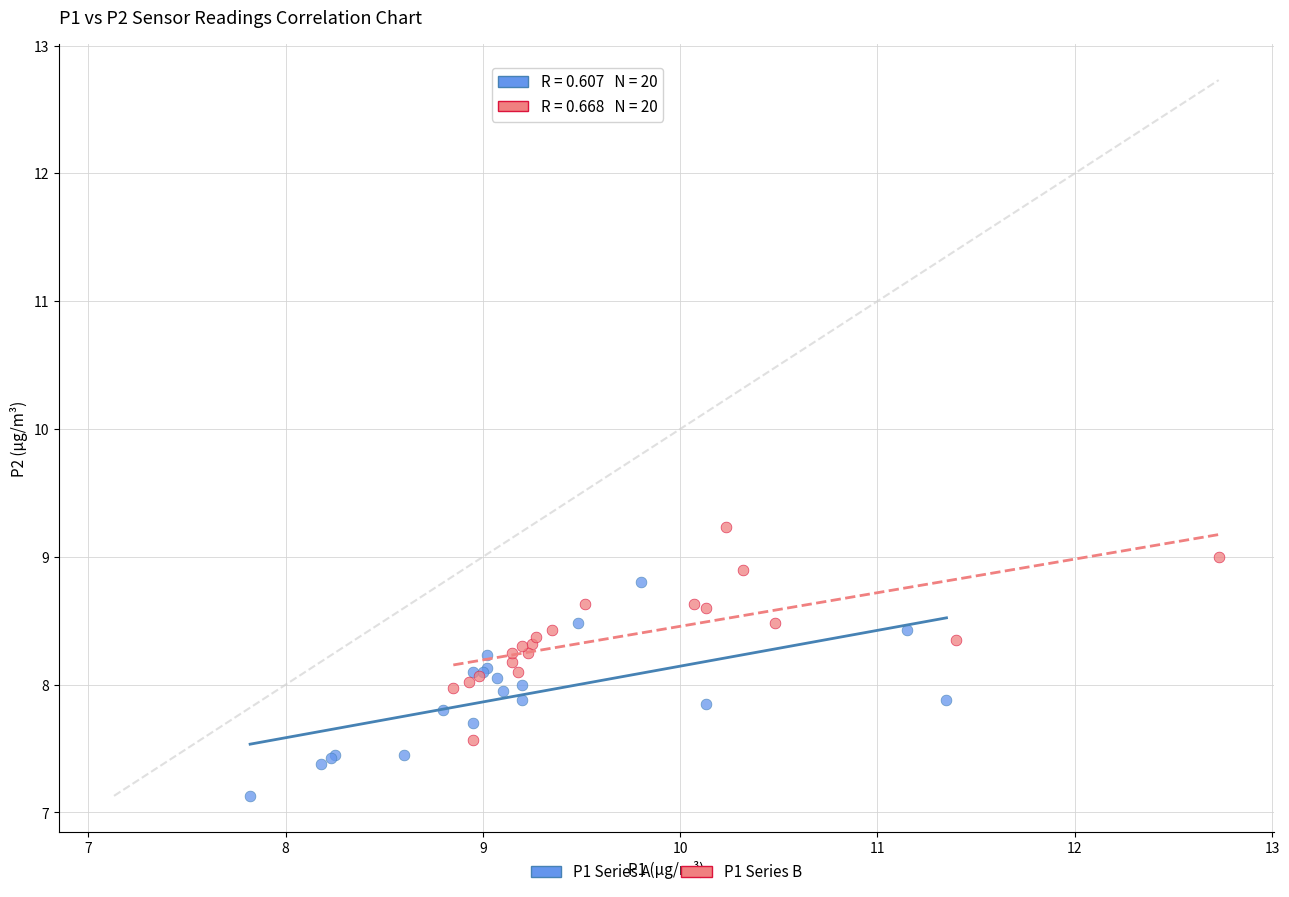

Which series contains the lowest Y value?

P1 Series A